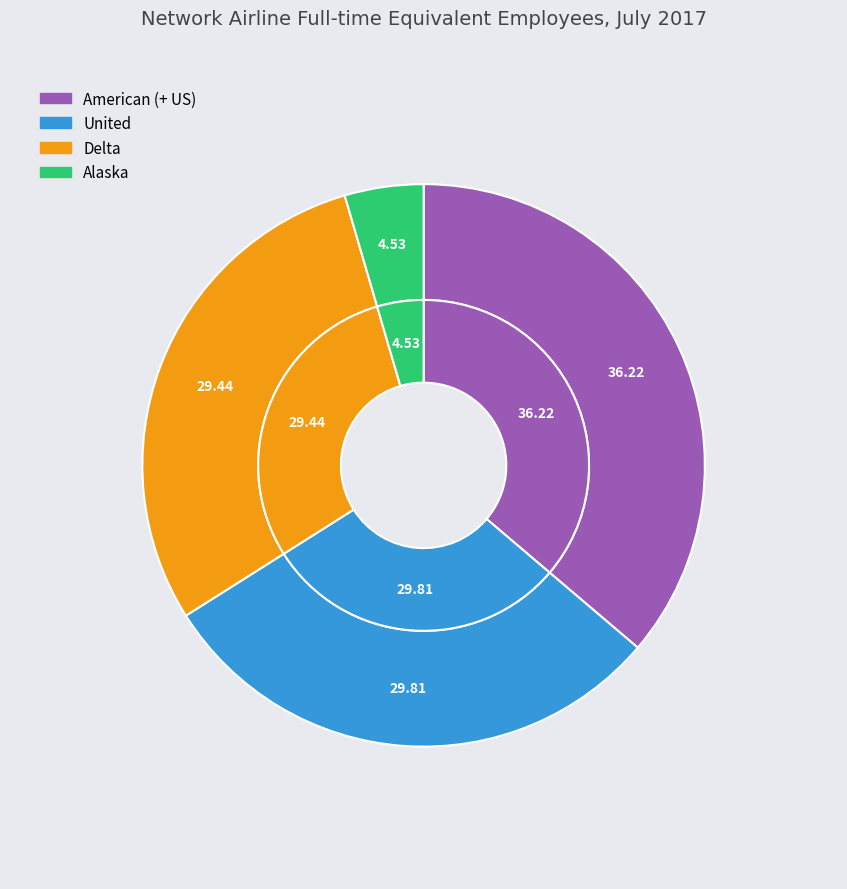

Does American (+ US) represent more than half of the total?

No